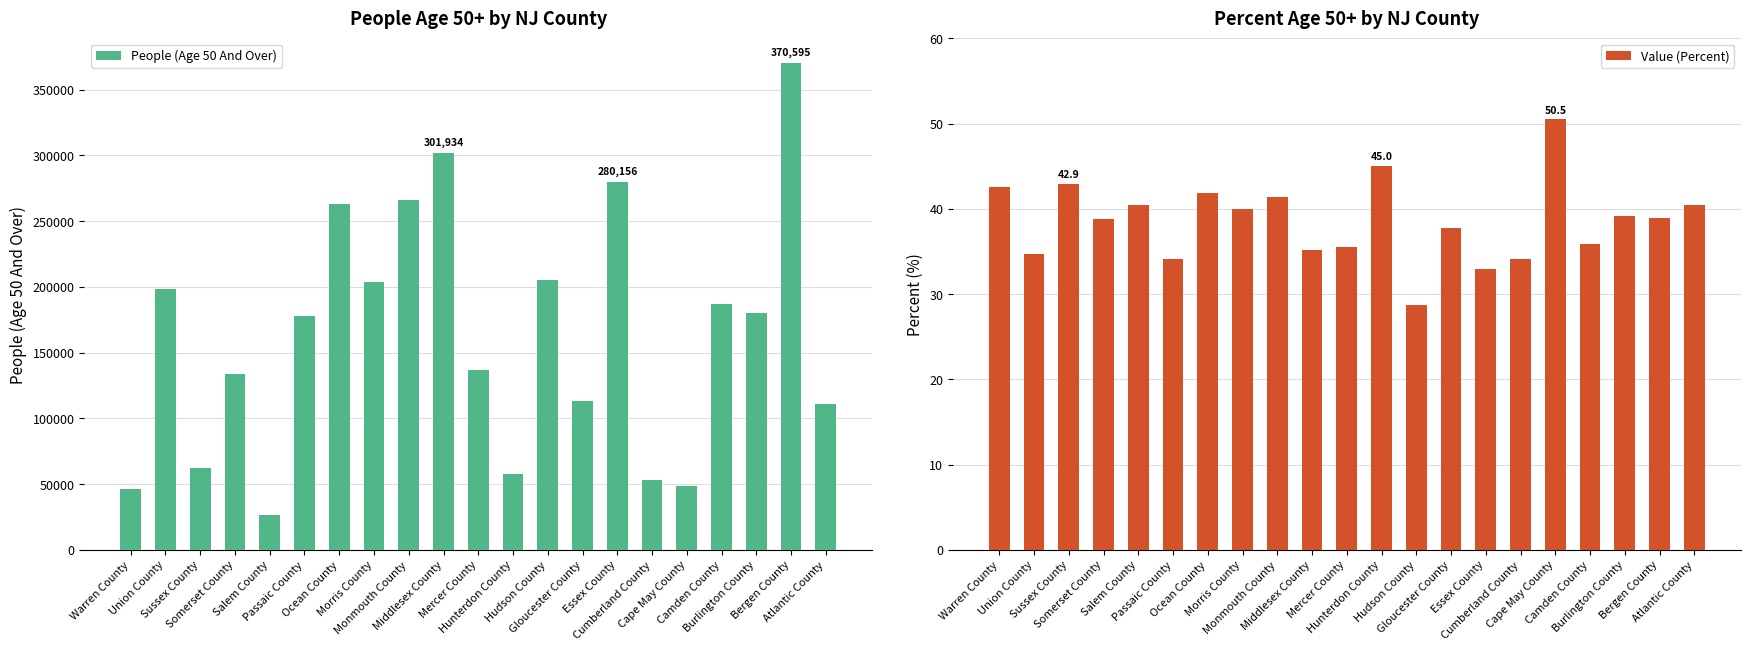

Does the chart contain stacked bars?

No